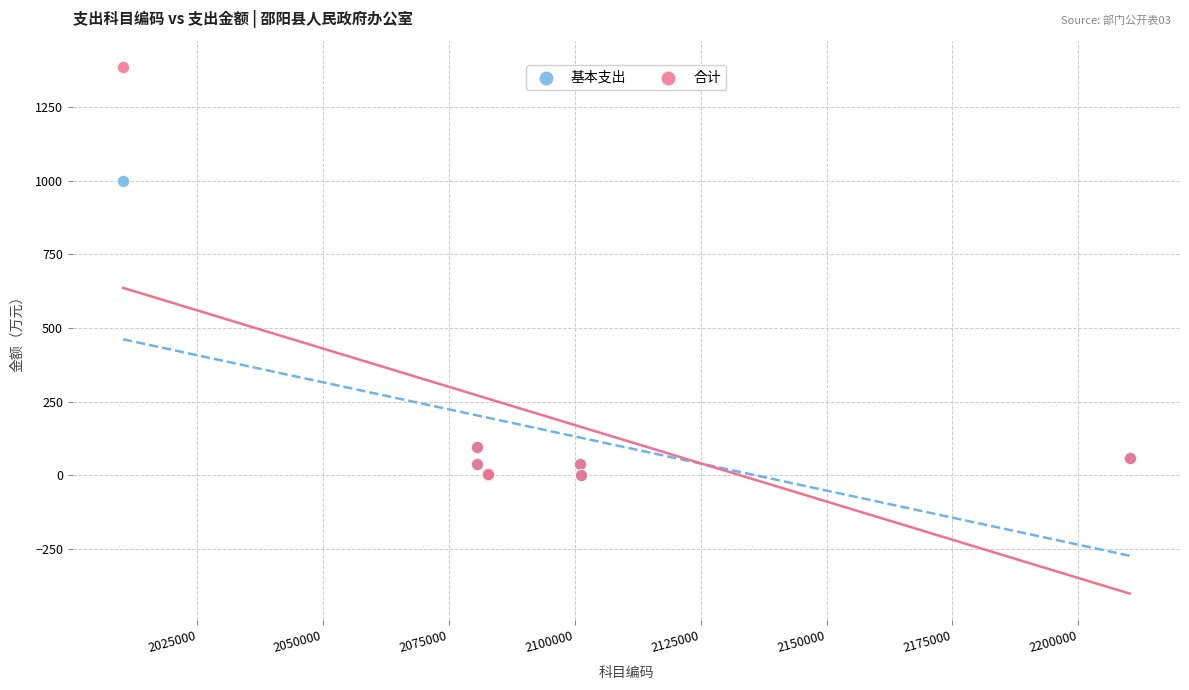

Which series contains the highest Y value?

合计